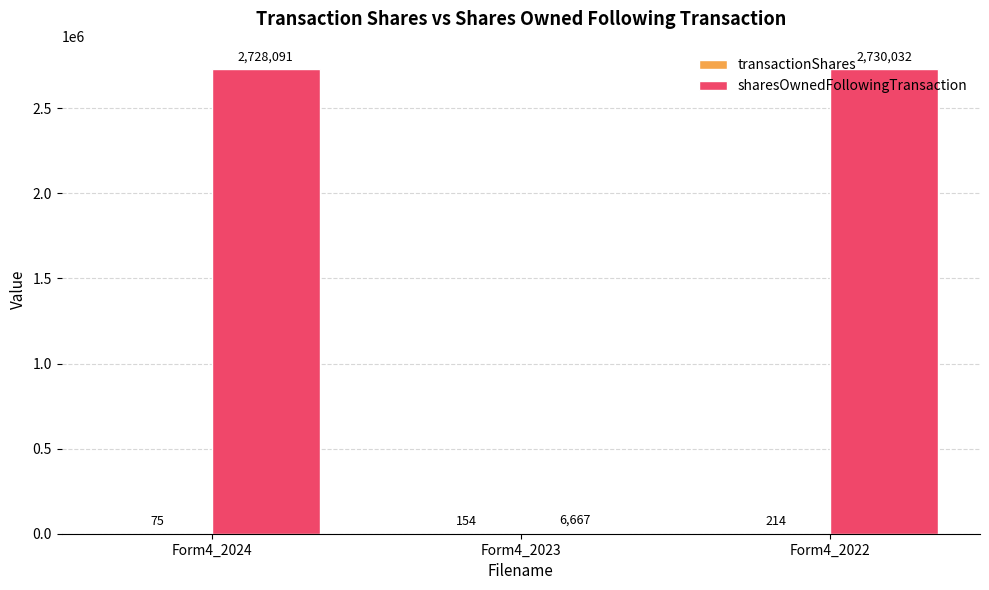

How many distinct data groups are displayed?

2